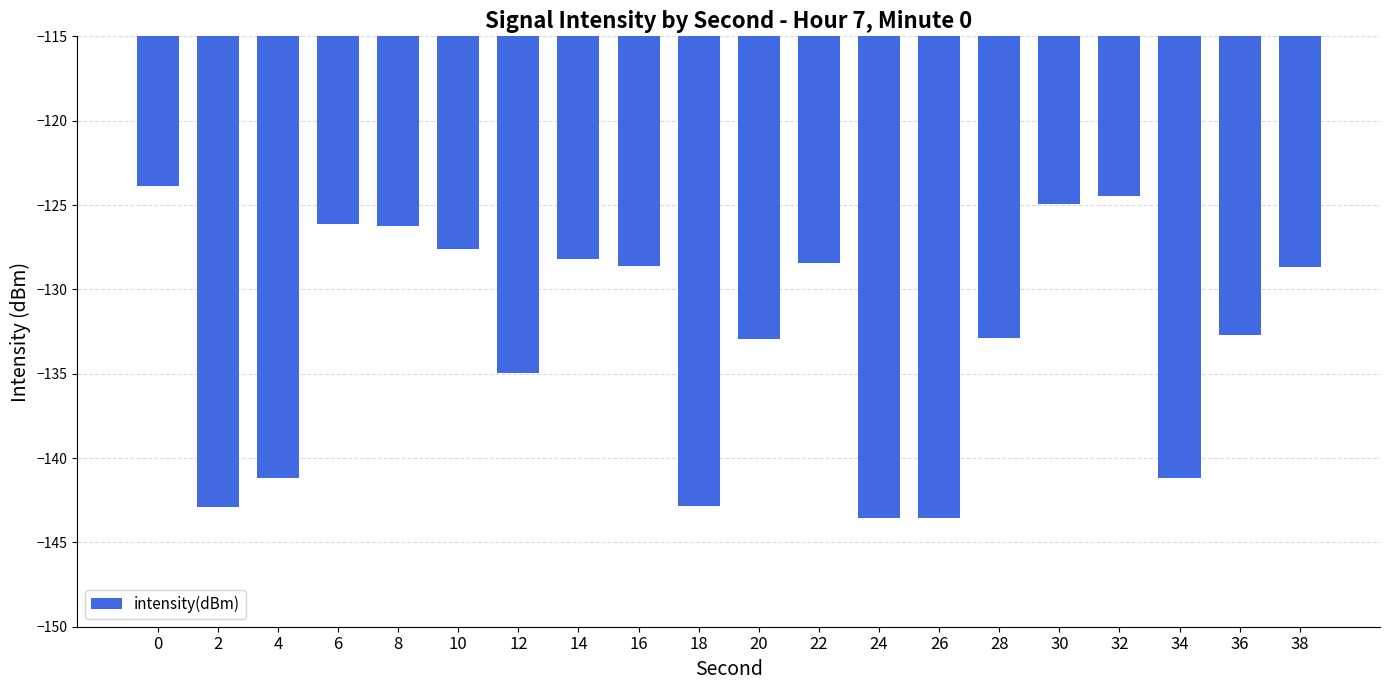

What is the average value?

-132.8